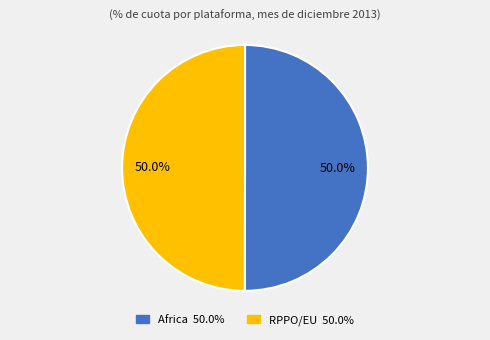

What is the ratio of the value at Africa to the value at RPPO/EU?

1.0